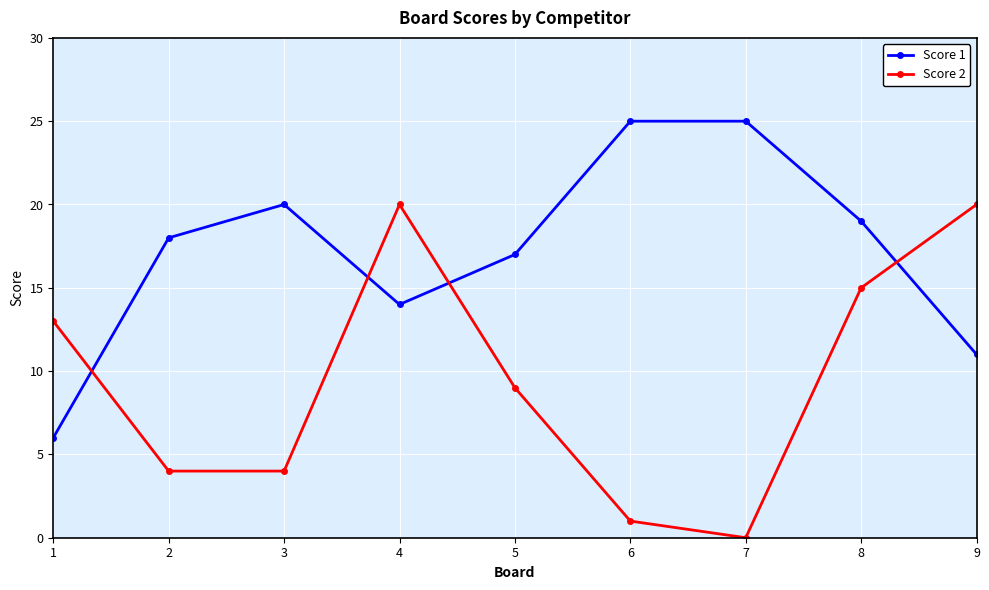

Is it true that Score 1 equals 12 at 8?

False